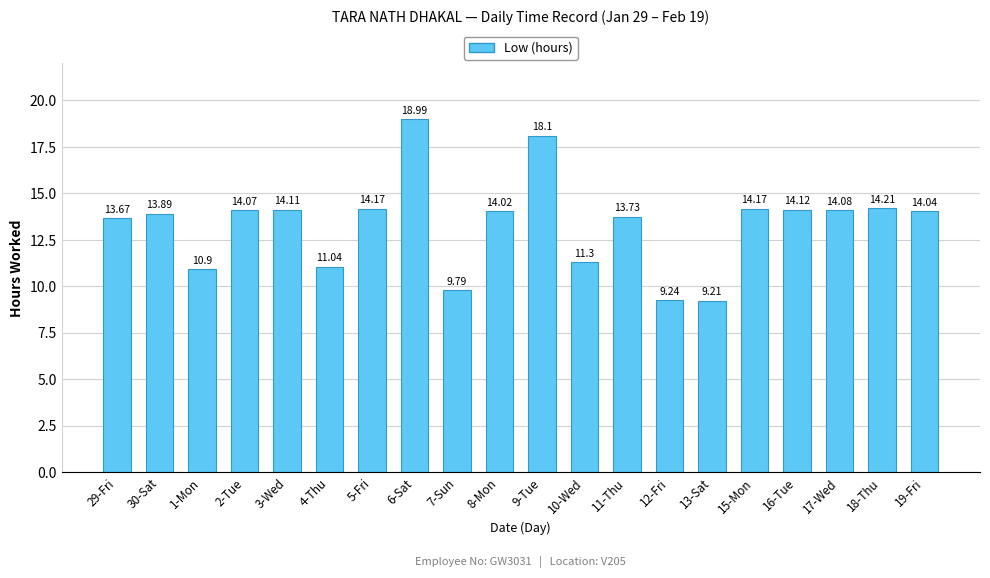

Does the chart contain any negative values?

No